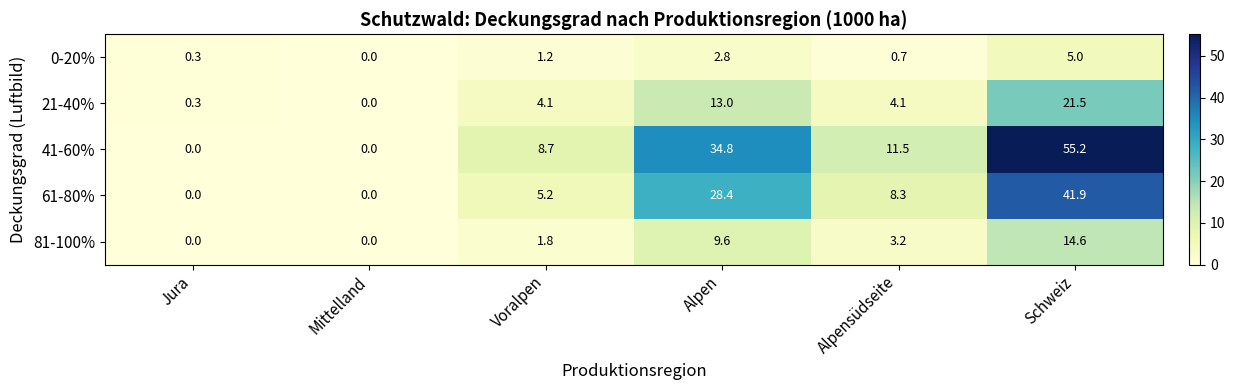

Which series has the largest total across all categories?

41-60%